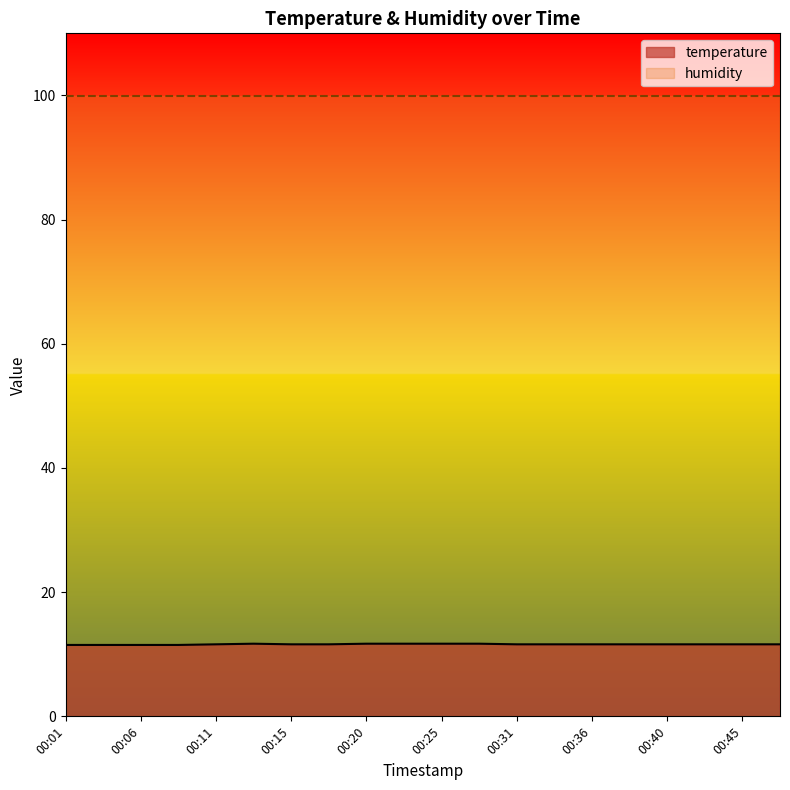

What is the maximum value shown in the chart?

99.9